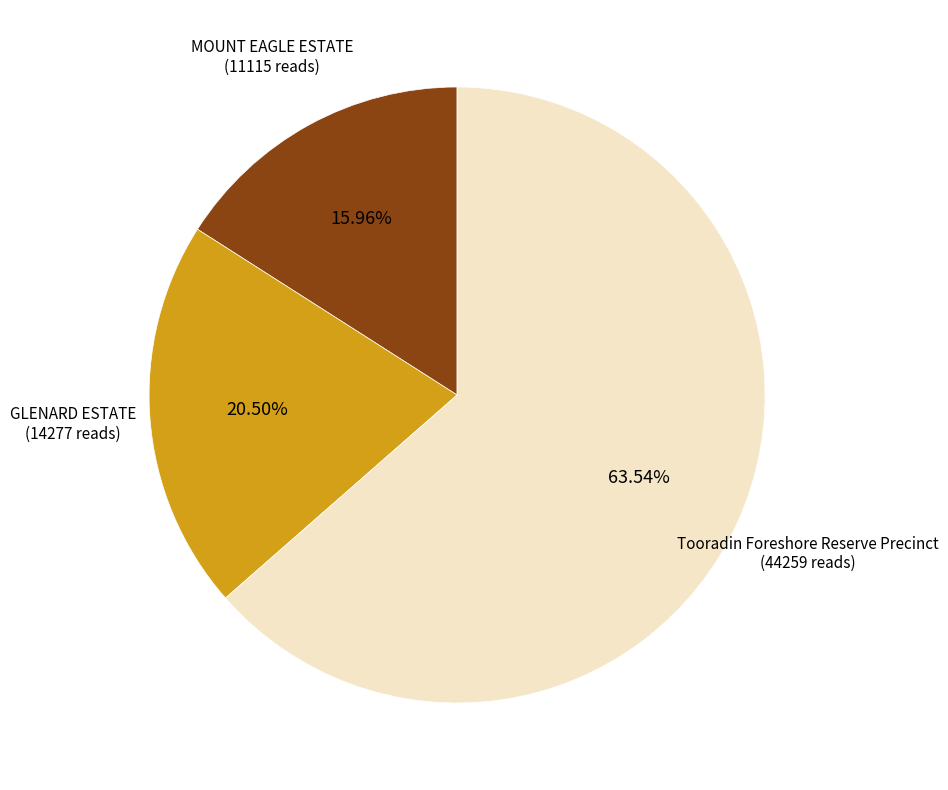

How many segments does this pie chart have?

3